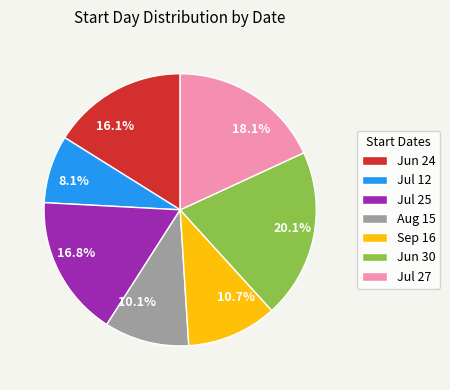

Does any single category account for the majority?

No